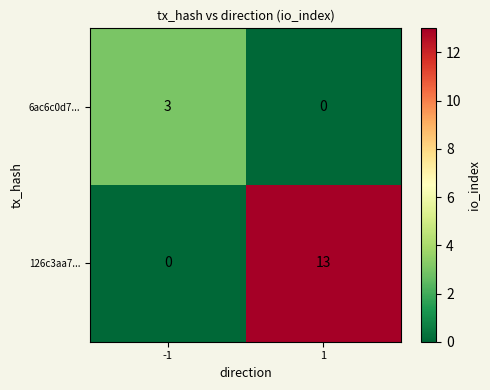

Reading left to right, what are all the values shown in this chart?

6ac6c0d7...: -1=3	1=0
126c3aa7...: -1=0	1=13